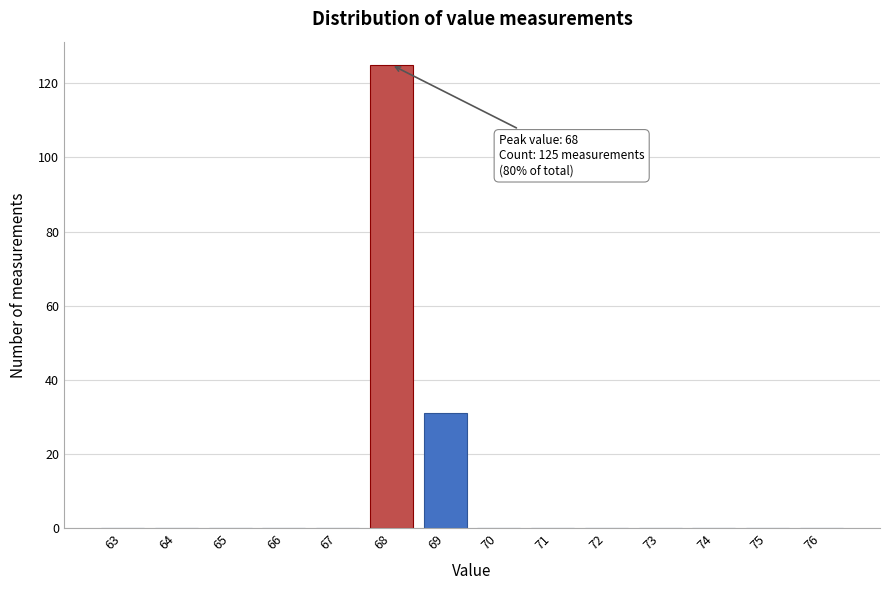

Reading right to left, transcribe all the data shown in this chart.

76=0	75=0	74=0	73=0	72=0	71=0	70=0	69=31	68=125	67=0	66=0	65=0	64=0	63=0